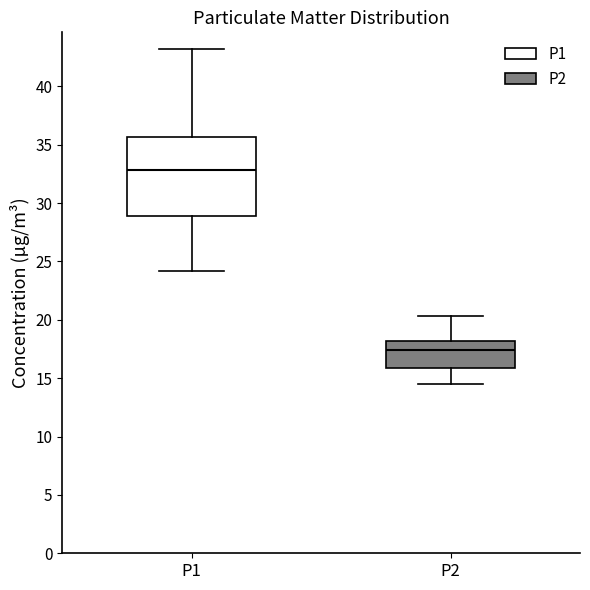

Where does the median line of the box for P2 sit on the y-axis? The values are not printed on the chart, so give them approximately, as read against the axis.

17.5